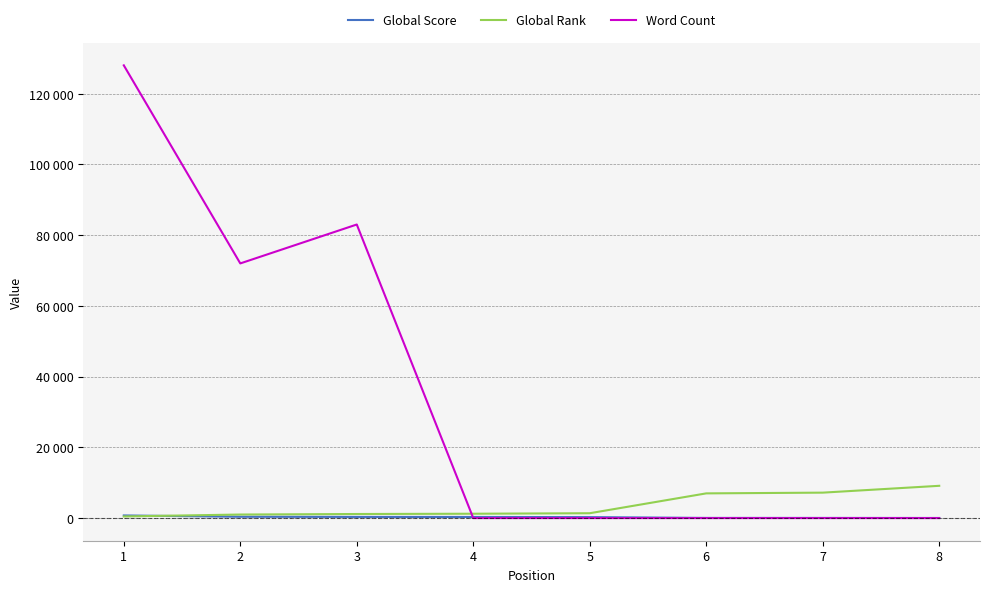

Is it true that Word Count equals 0 at 5?

True